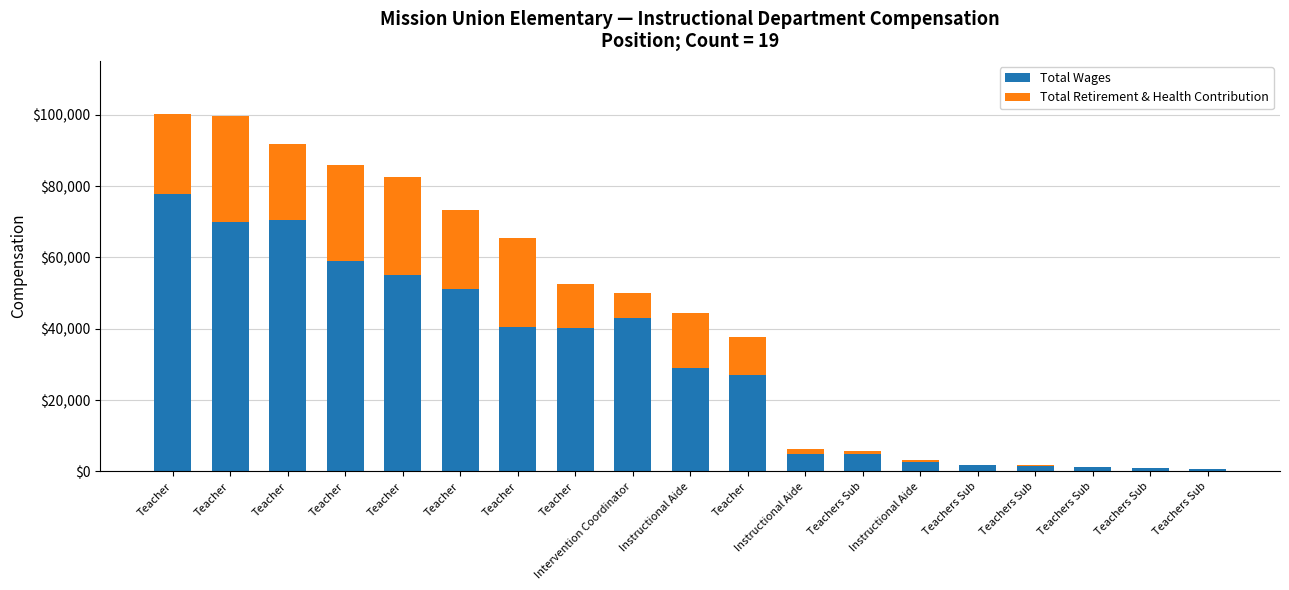

What are all the series names shown in the legend?

Total Wages, Total Retirement & Health Contribution